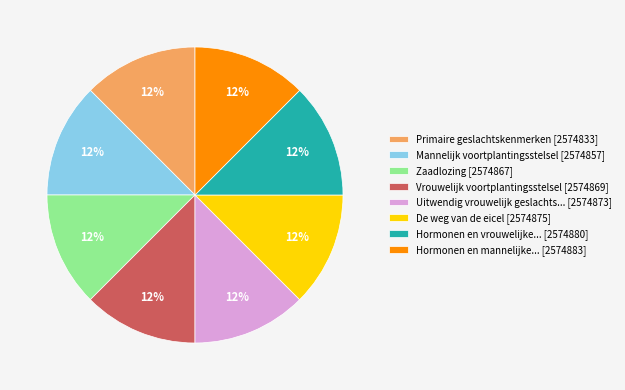

To the nearest percent, what percentage of the pie is Mannelijk voortplantingsstelsel [2574857]?

12%